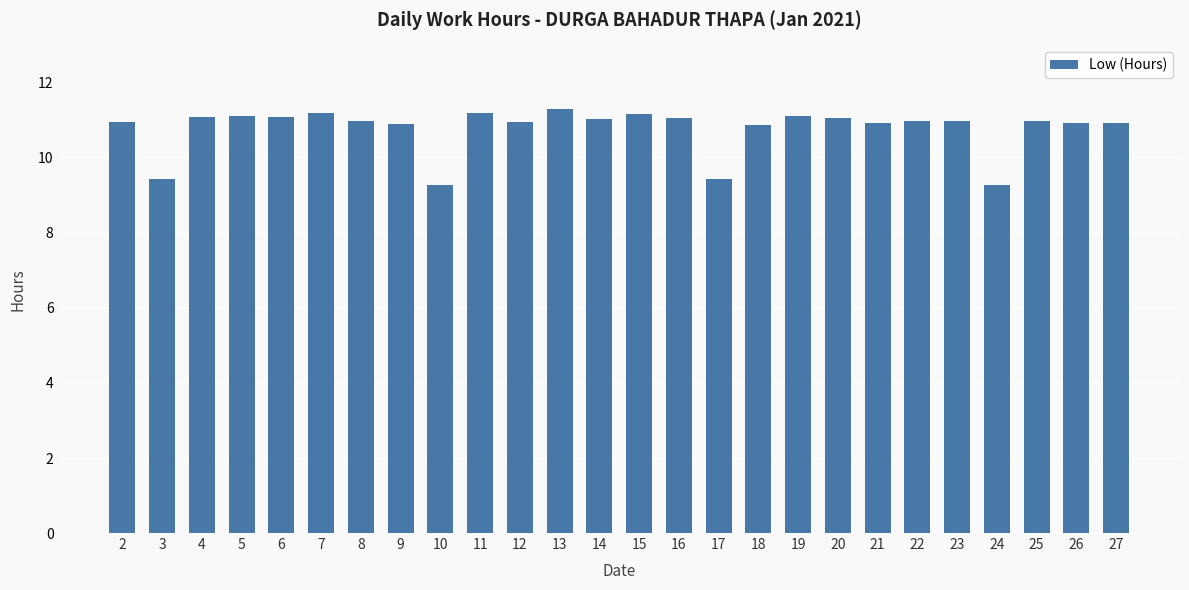

Approximately how many times larger is the value at 3 compared to 6?

0.9